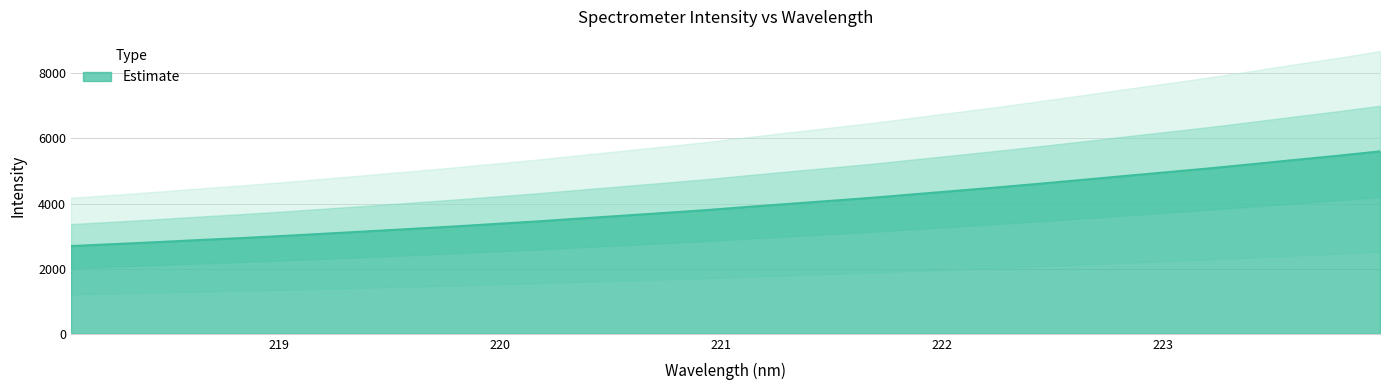

What is the label of the 3rd point from the right?

223.5987